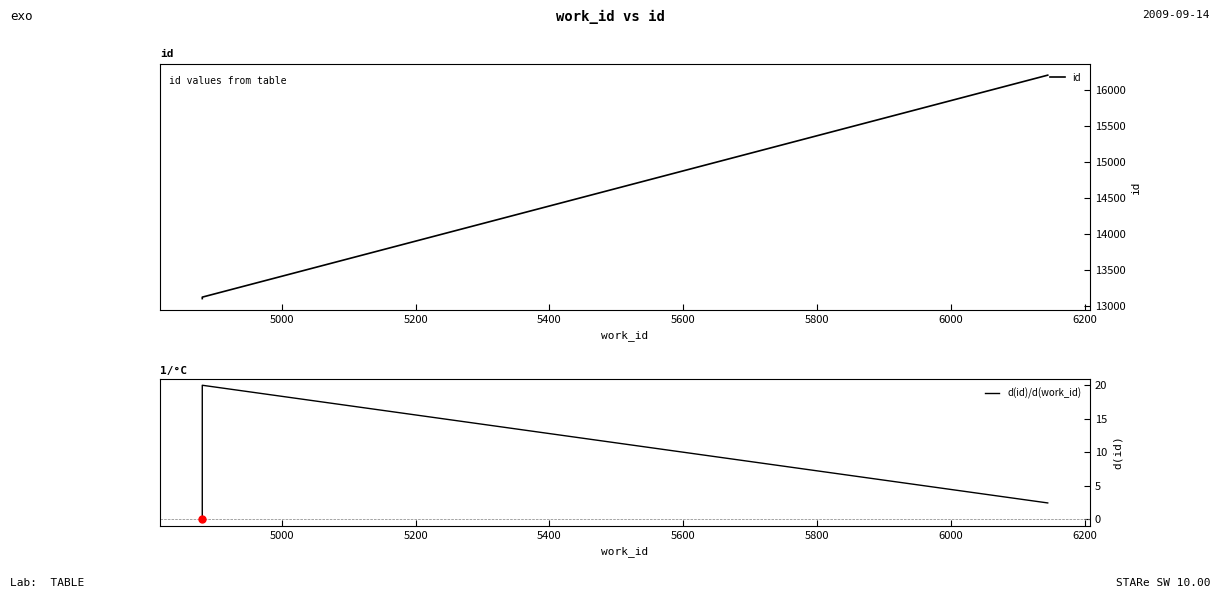

True or false: d(id)/d(work_id) has a value of -12.7 at 4800.

False